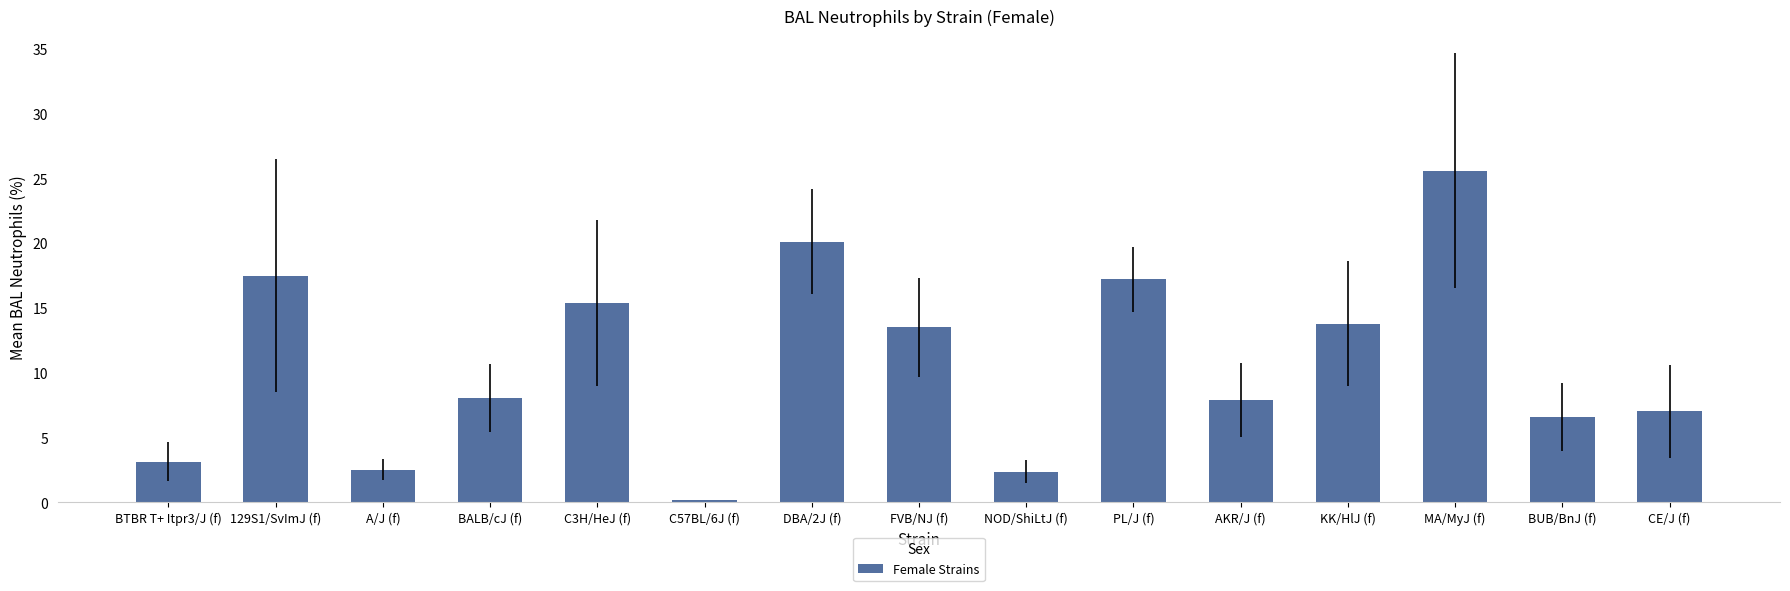

Which label corresponds to the smallest value in the chart?

C57BL/6J (f)